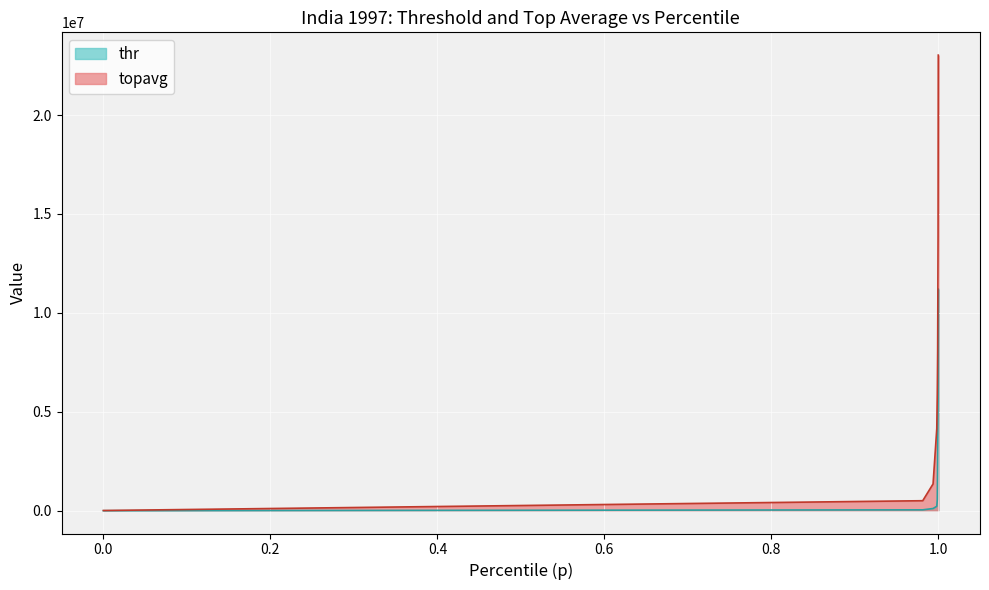

Reading left to right, list all the values displayed in this chart.

thr: 0=0.0	0.9812533726543474=44800.0	0.9936293041514841=112000.0	0.9980825940907673=224000.0	0.9986900049336095=560000.0	0.9988084664870022=1120000.0	0.9991394595959061=2800000.0	0.9996355817765115=5600000.0	0.9998555113645092=11200000.0
topavg: 0=10849.1	0.9812533726543474=505922.4	0.9936293041514841=1355021.2	0.9980825940907673=4150996.0	0.9986900049336095=5926864.2	0.9988084664870022=6439359.3	0.9991394595959061=8085951.8	0.9996355817765115=13871064.4	0.9998555113645092=23031744.8